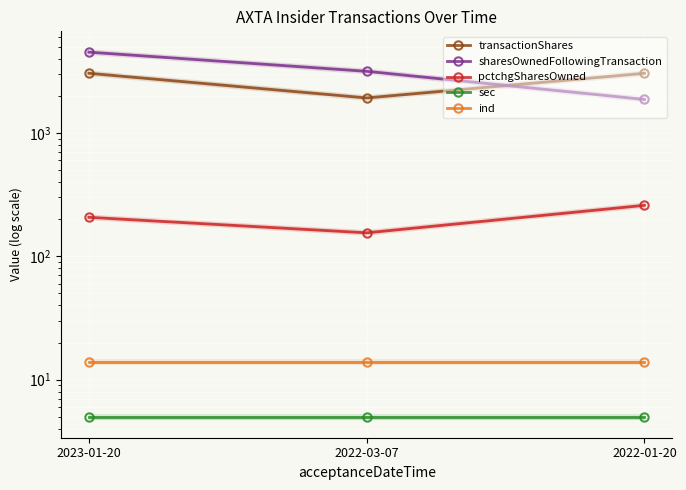

What value does the sec series have at 2022-01-20?

5